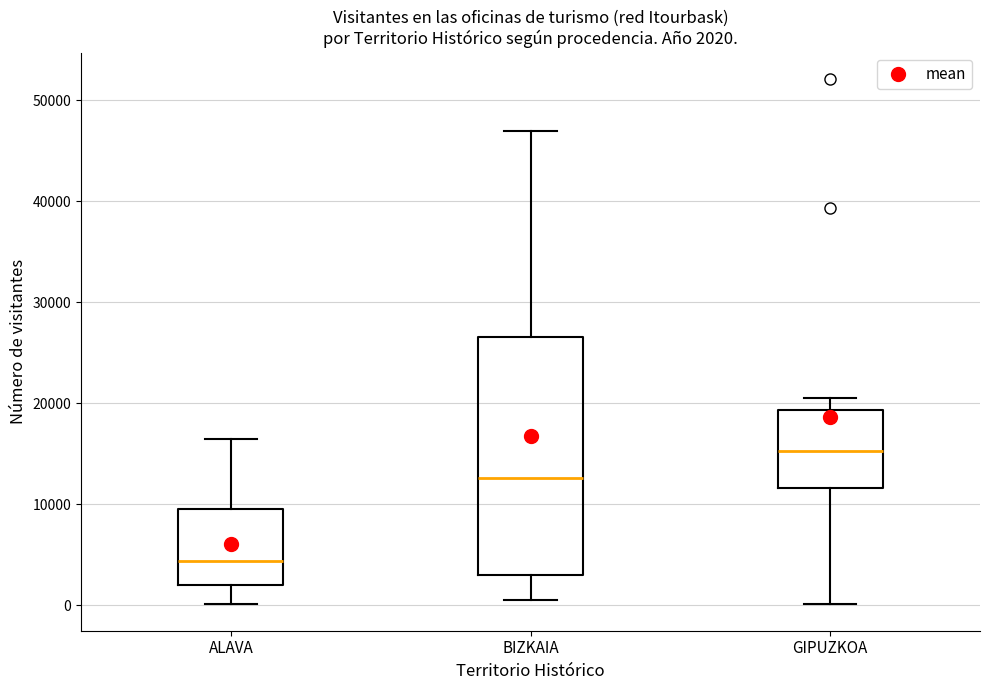

Which box has the highest median line?

GIPUZKOA